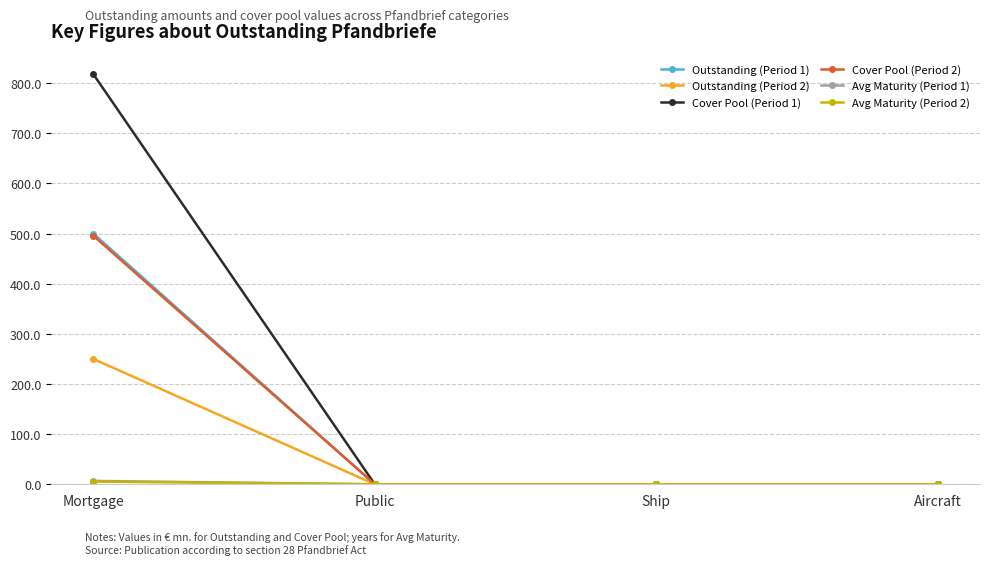

What position from the right is Mortgage?

4